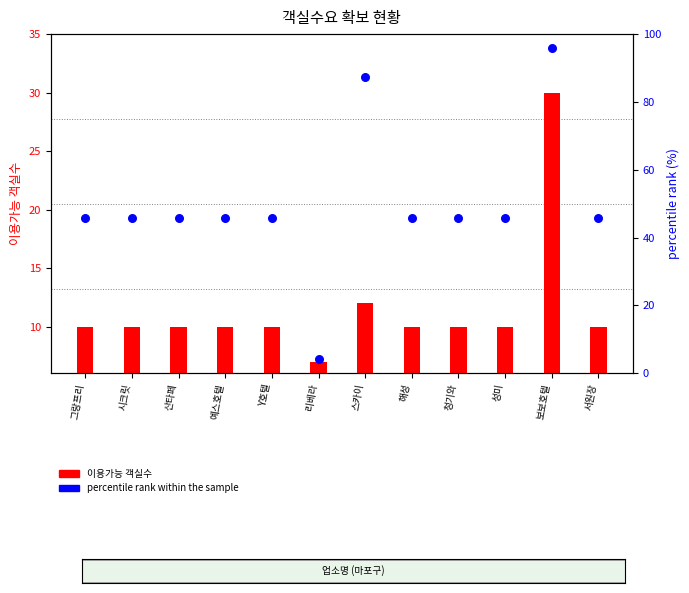

Which series has the largest total across all categories?

percentile rank within the sample